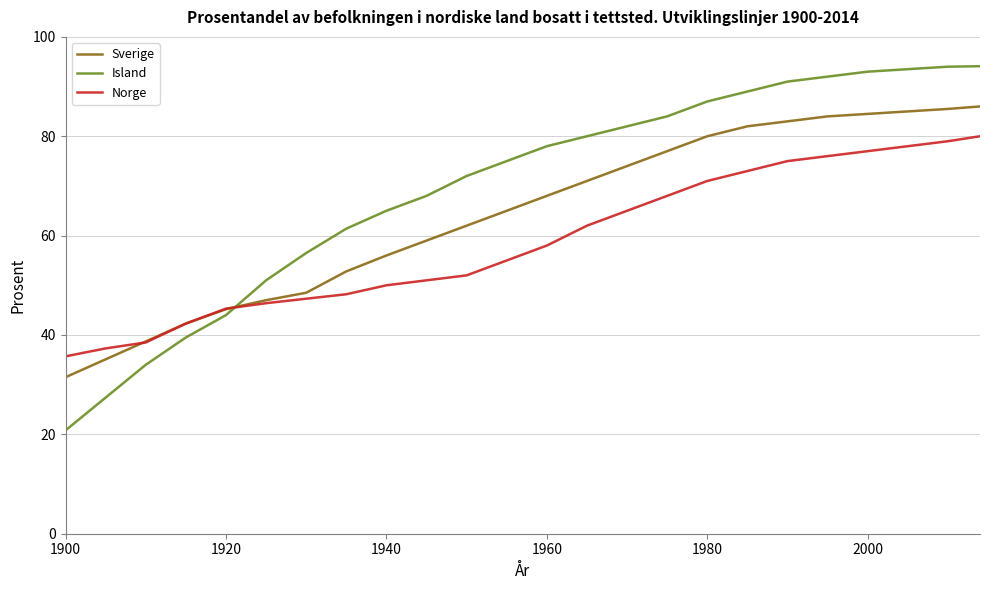

True or false: Sverige and Norge intersect in this chart.

True